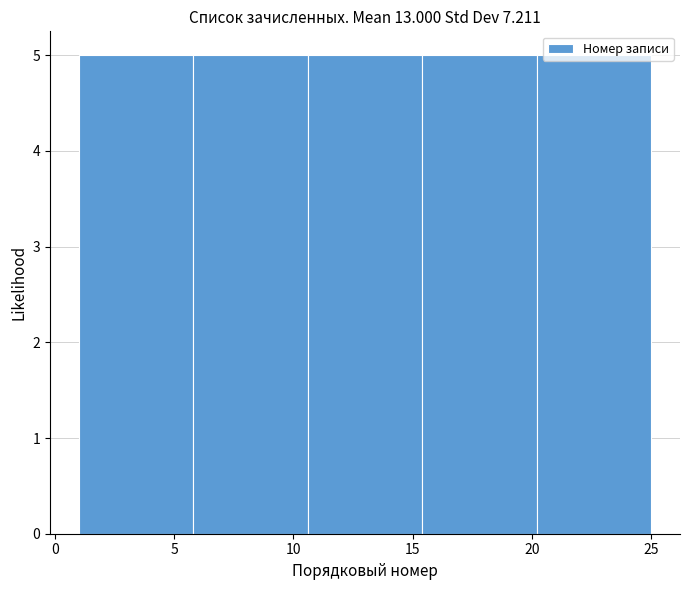

Reading left to right, transcribe this chart: for each bar, give the range it covers on the x-axis and its height. Neither the bar edges nor the heights are printed on the chart, so give them approximately, as read against the axes.

1.0 to 5.8: 5
5.8 to 10.6: 5
10.6 to 15.4: 5
15.4 to 20.2: 5
20.2 to 25.0: 5